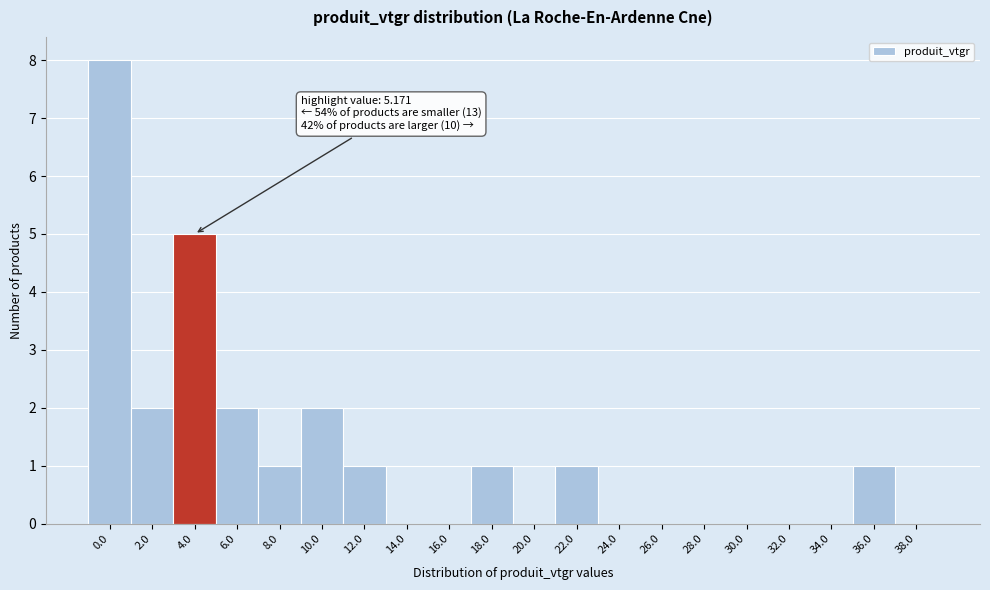

Reading left to right, extract all data points from this chart.

0.0=8	2.0=2	4.0=5	6.0=2	8.0=1	10.0=2	12.0=1	14.0=0	16.0=0	18.0=1	20.0=0	22.0=1	24.0=0	26.0=0	28.0=0	30.0=0	32.0=0	34.0=0	36.0=1	38.0=0